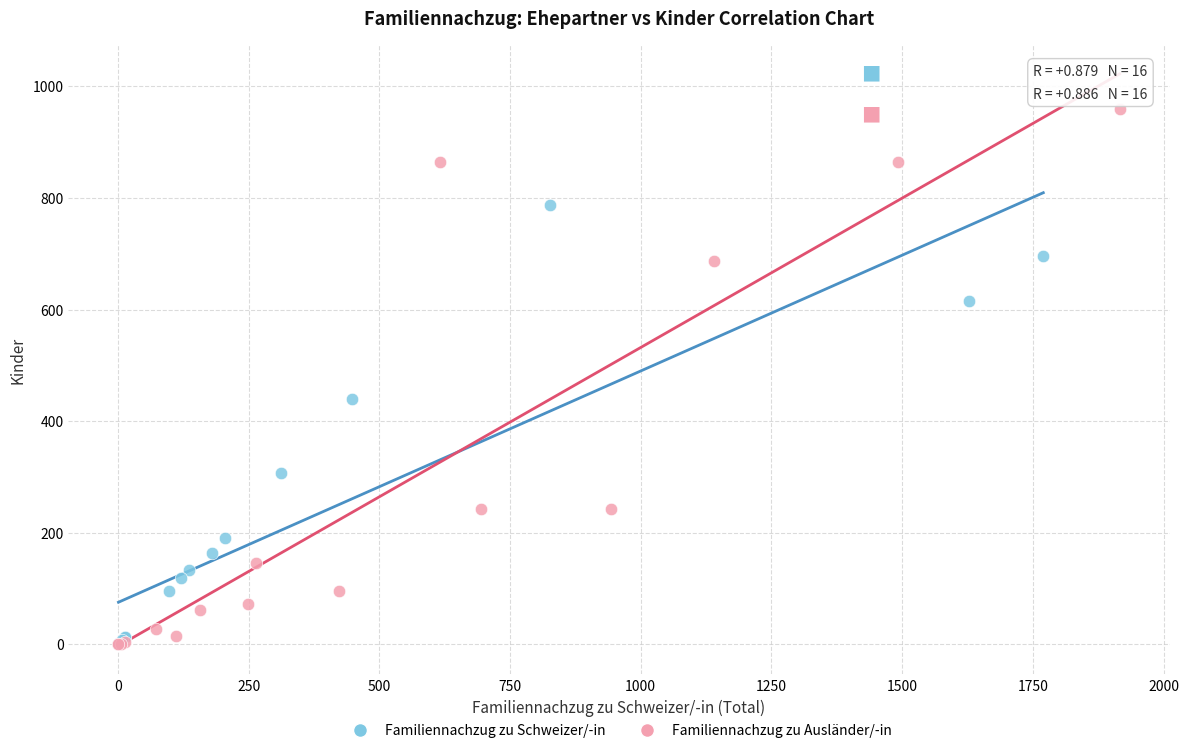

Which series has the widest spread of Y values?

Familiennachzug zu Ausländer/-in